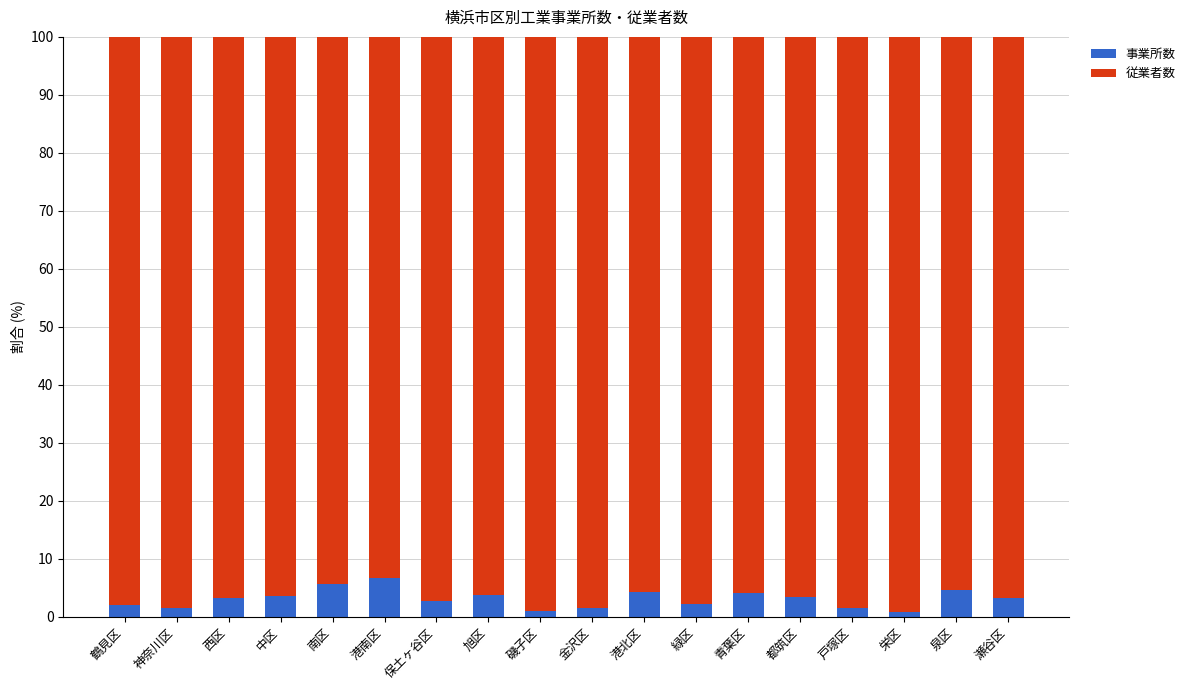

True or false: 事業所数 has a value of 3.3 at 西区.

True